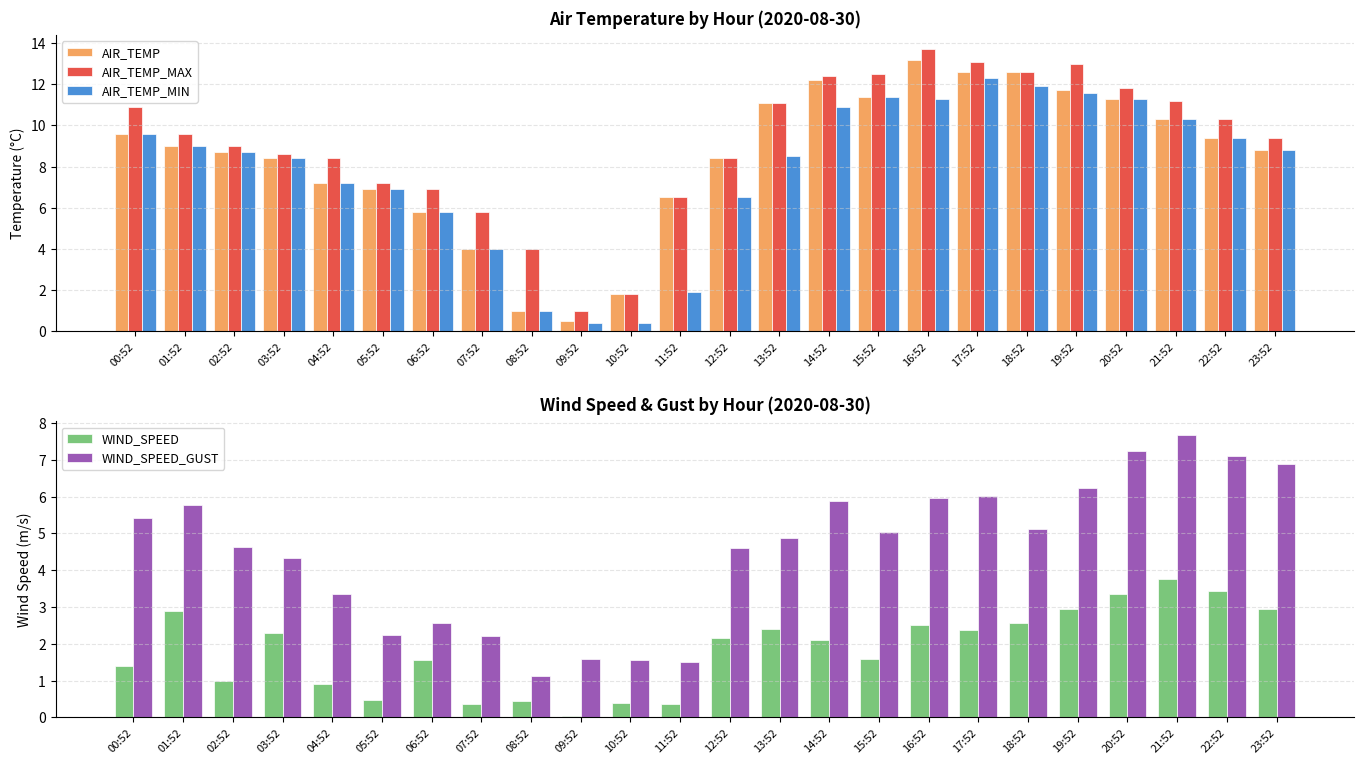

True or false: WIND_SPEED_GUST has a value of 1.1 at 08:52.

True